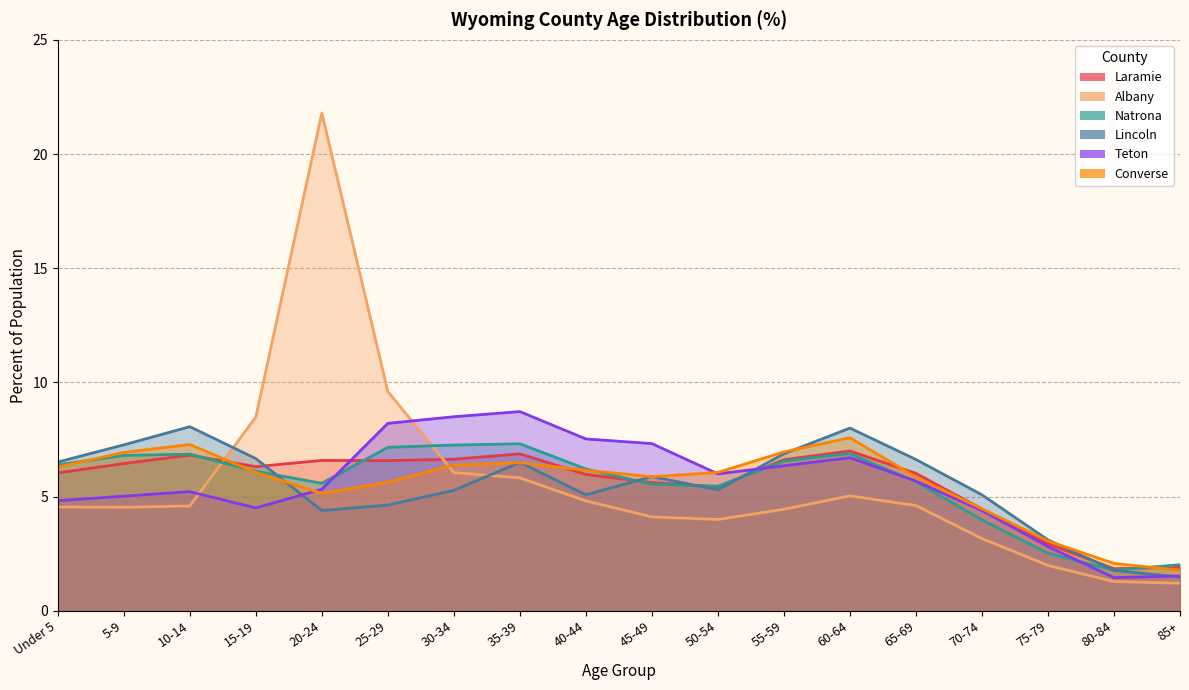

What is the sum of the Laramie values at 10-14 and 15-19?

13.1